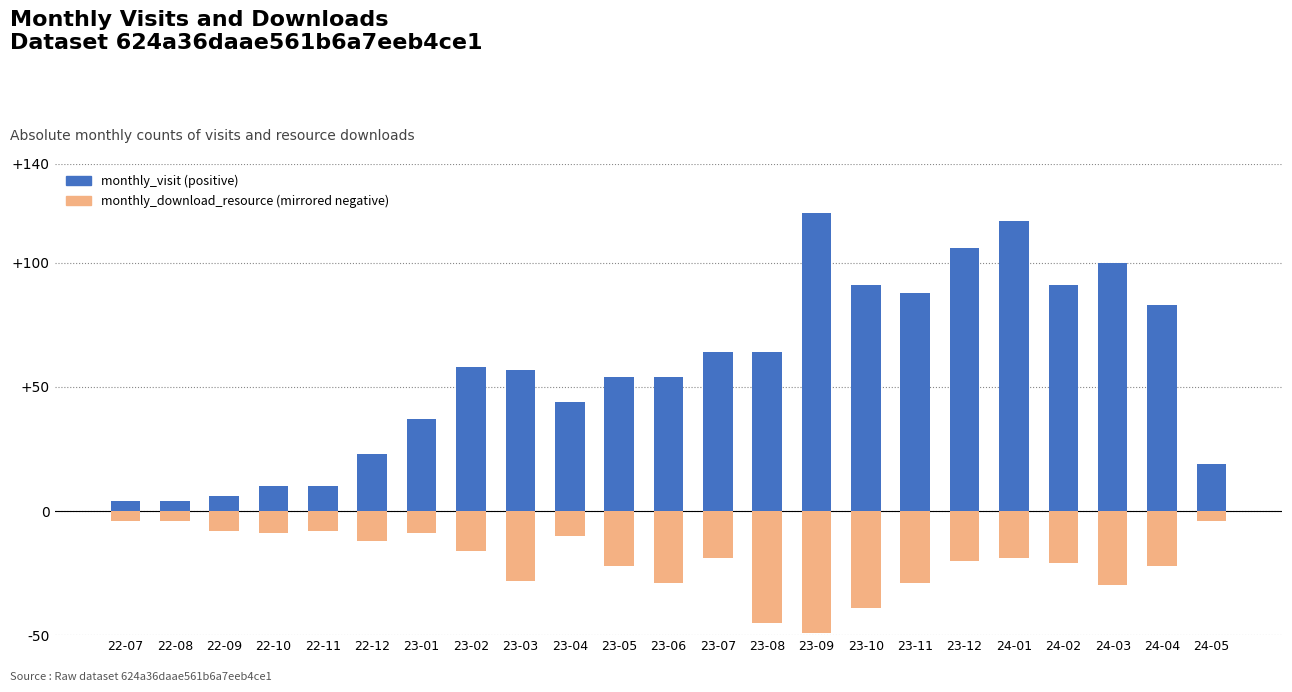

Is the value of monthly_visit at 23-04 greater than the value of monthly_download_resource at 23-07?

Yes